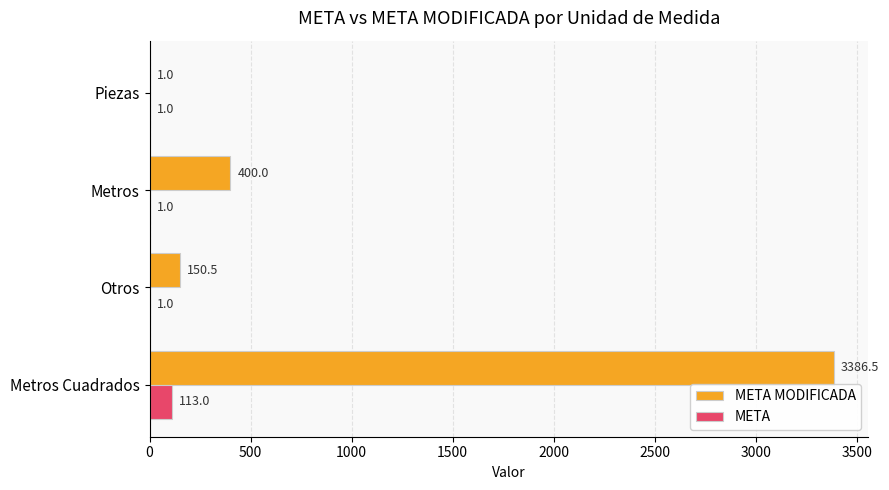

What is the sum of all META MODIFICADA values?

3938.0